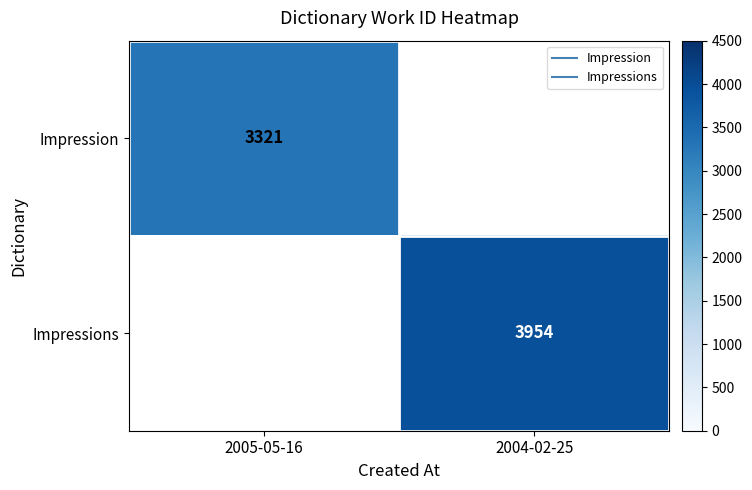

The Impression series shows 5053.0 at 2005-05-16. True or false?

False